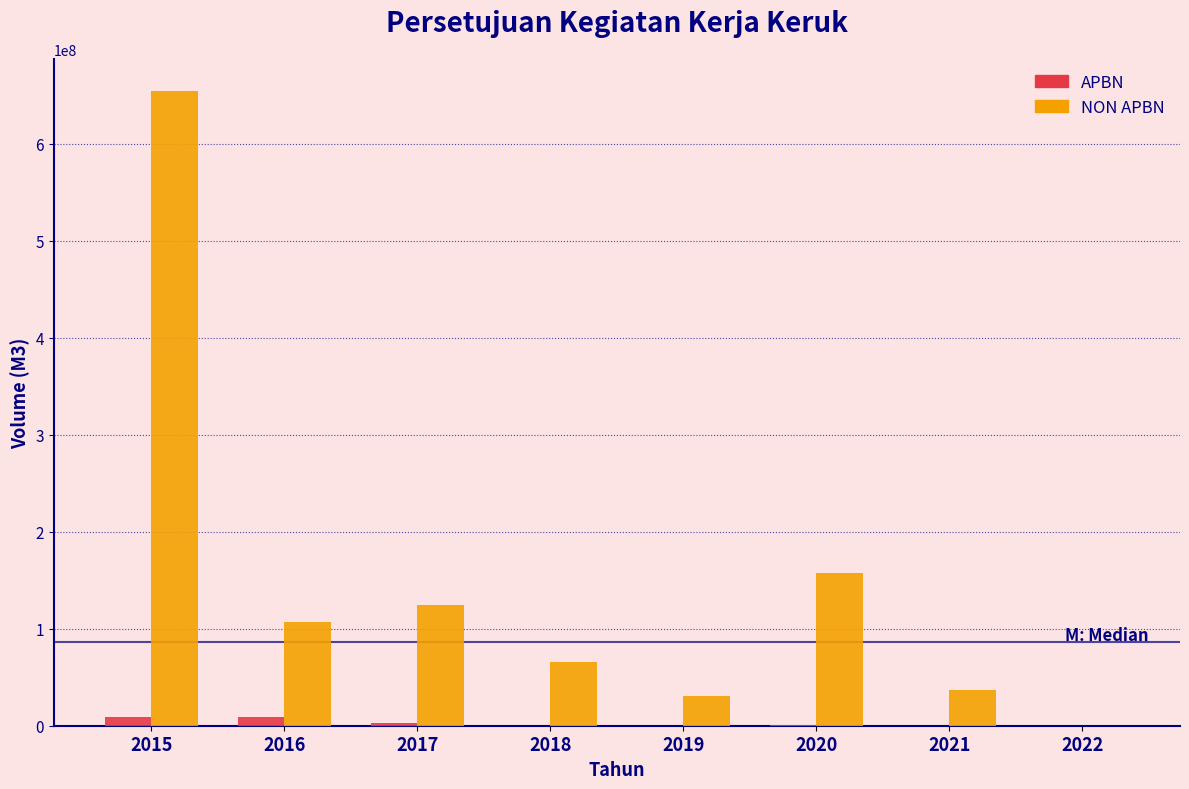

The value of NON APBN at 2018 is 65595883. True or false?

True